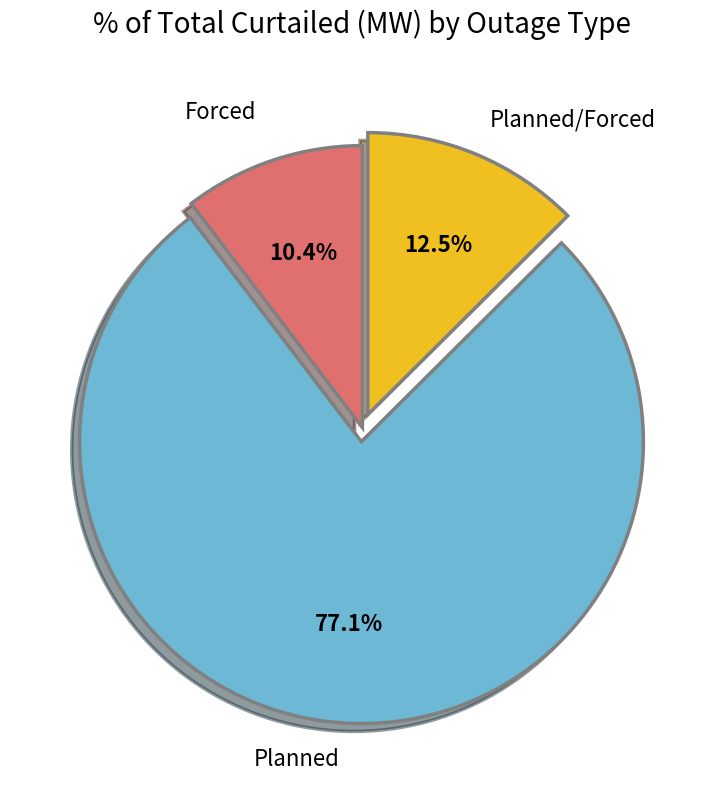

Is there any slice that represents more than half of the pie?

Yes